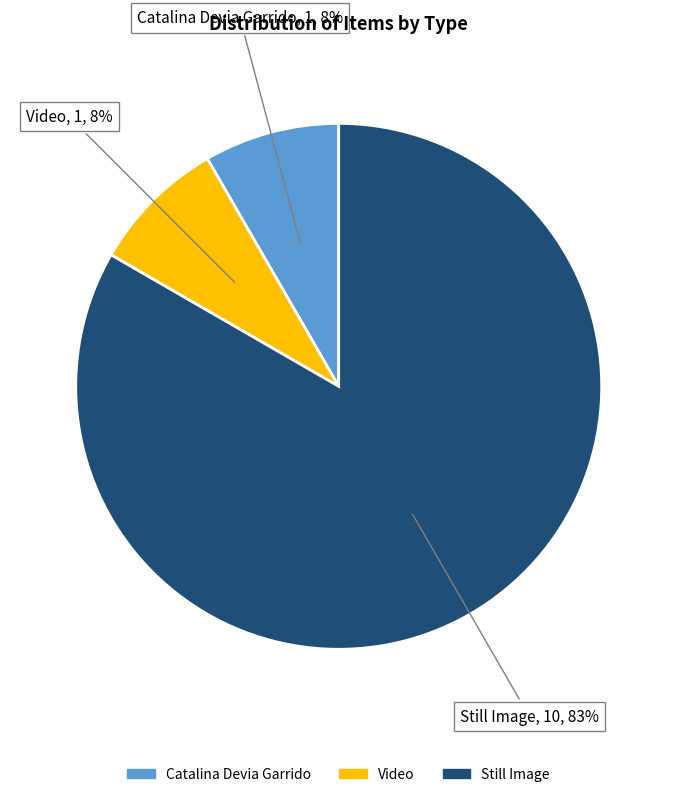

Does any single category account for the majority?

Yes